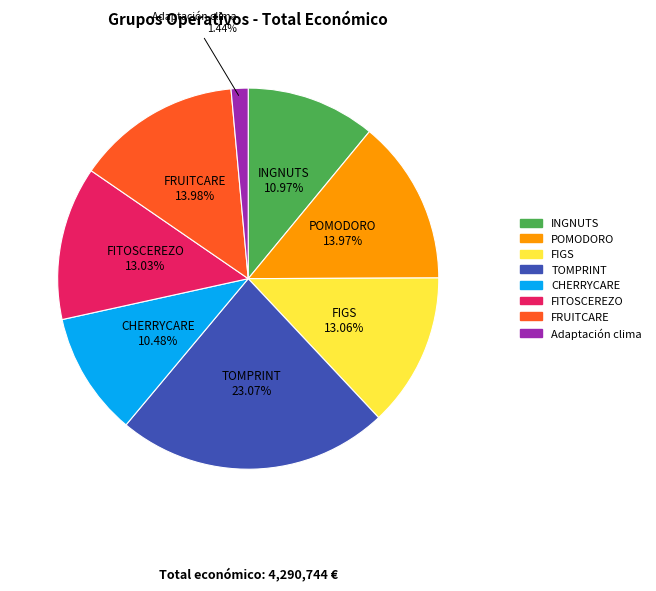

To the nearest percent, what is the combined percentage of INGNUTS and Adaptación clima?

12%